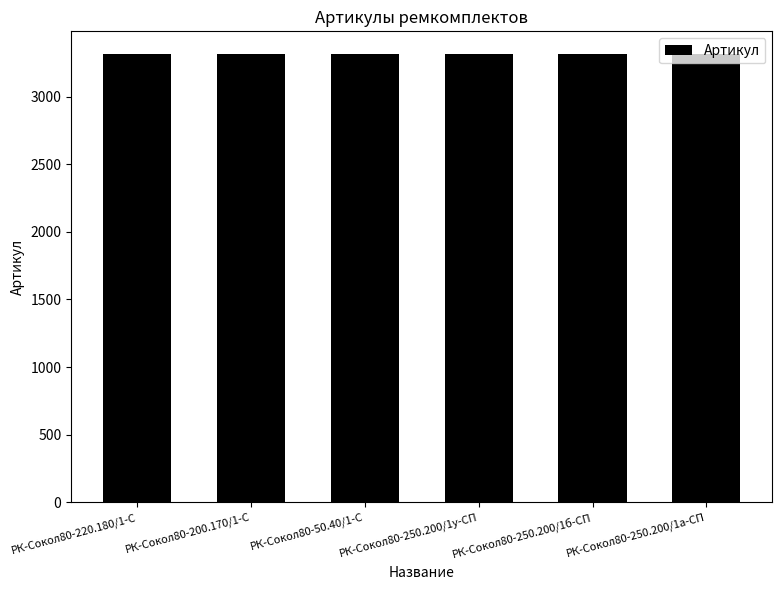

Approximately how many times larger is the value at РК-Сокол80-250.200/1а-СП compared to РК-Сокол80-200.170/1-С?

1.0